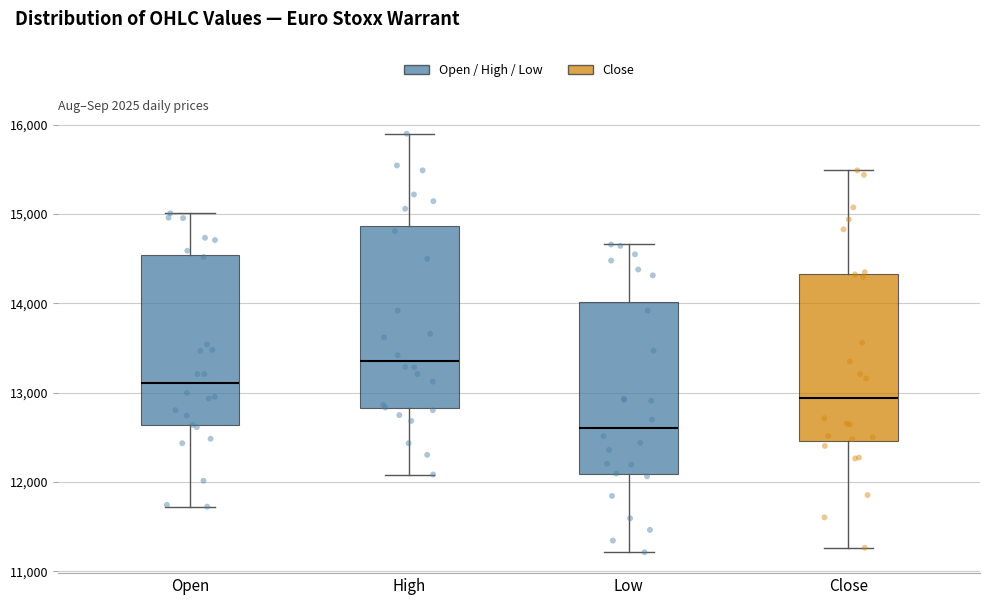

Reading left to right, read every box against the y-axis: the position of its median line, the range the box covers, and the ends of its whiskers. The values are not printed on the chart, so give them approximately, as read against the axis.

Open: median 13100, box 12600 to 14500, whiskers 11700 to 15000
High: median 13400, box 12800 to 14900, whiskers 12100 to 15900
Low: median 12600, box 12100 to 14000, whiskers 11200 to 14700
Close: median 12900, box 12500 to 14300, whiskers 11300 to 15500